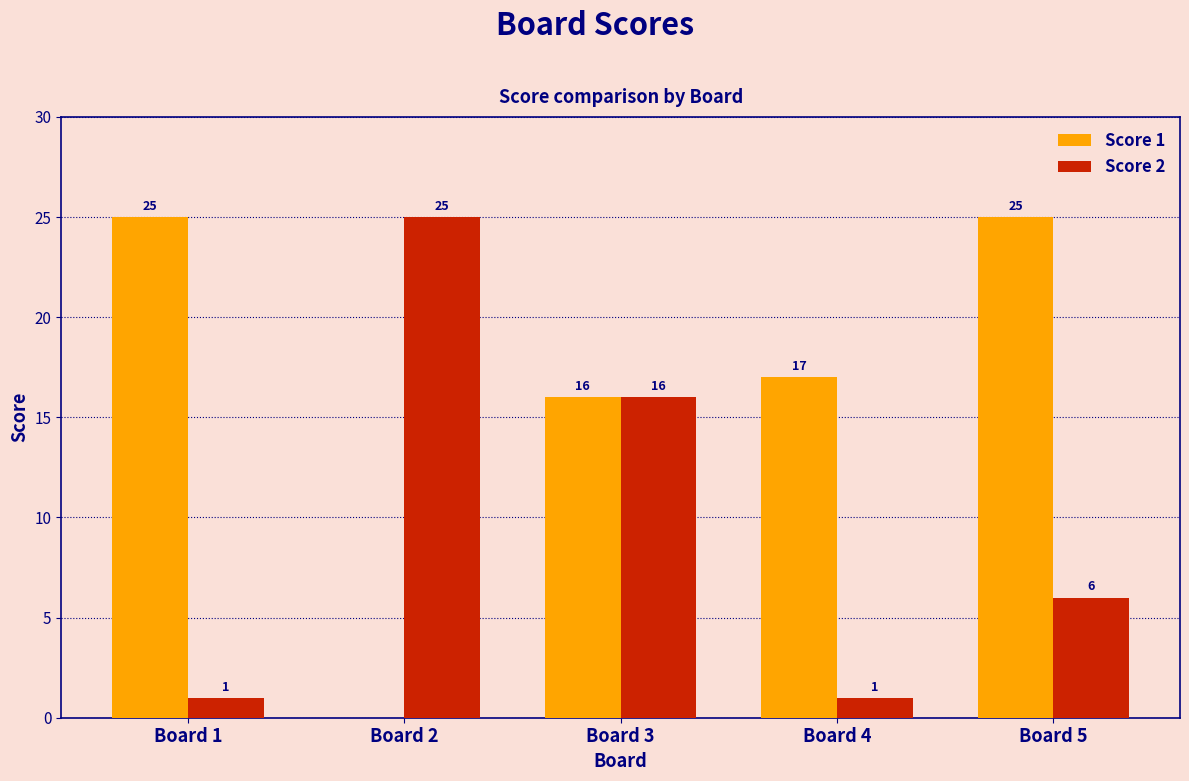

Count the number of categories in the chart.

5